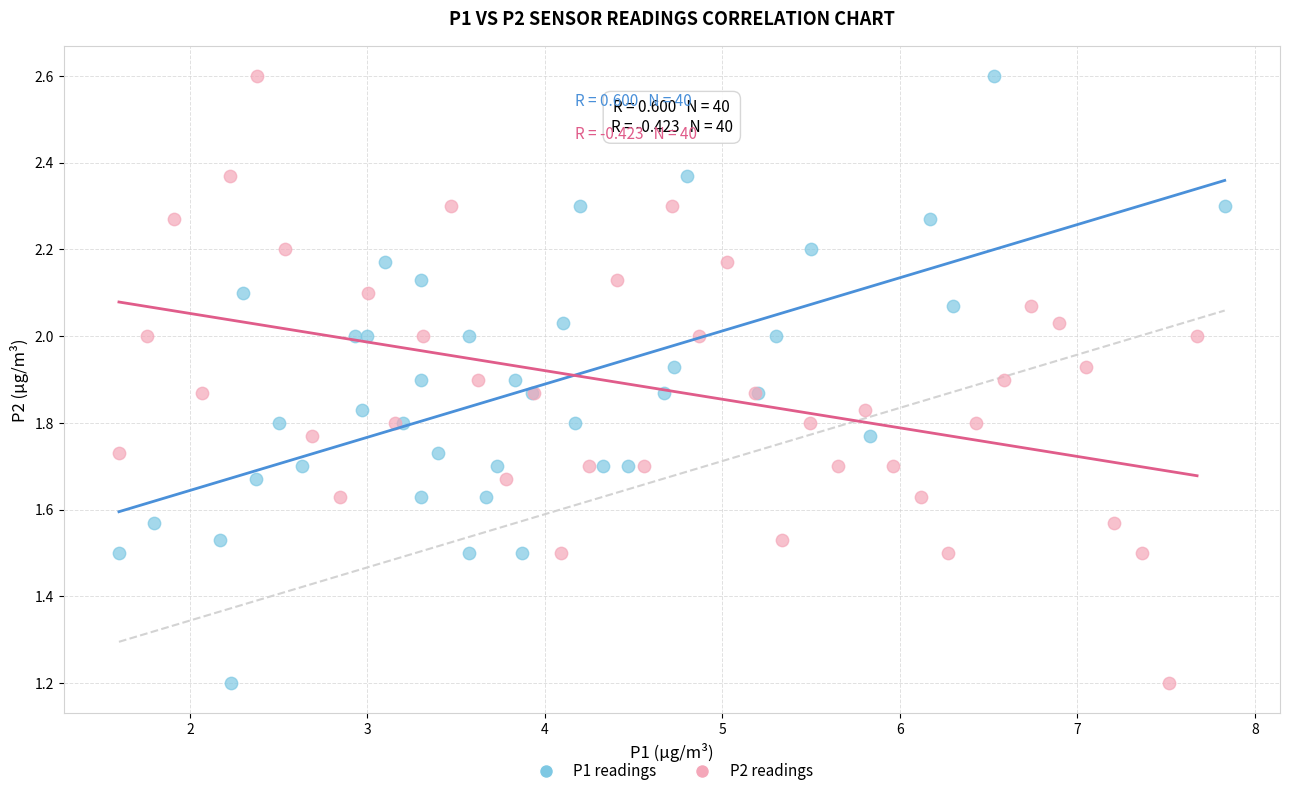

What are all the series names shown in the legend?

P1 readings, P2 readings